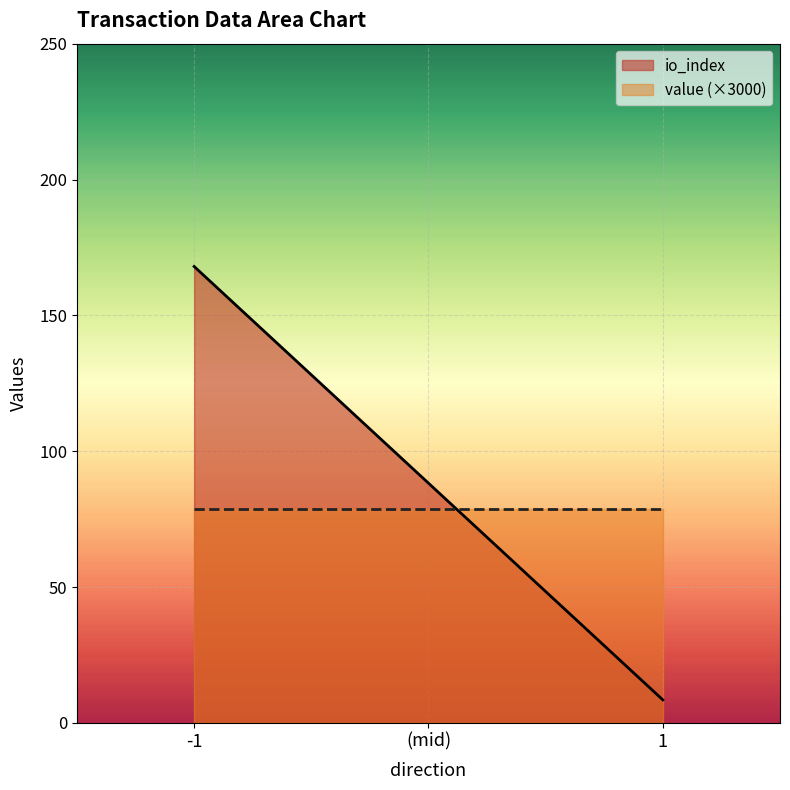

Count the number of data series in this chart.

2